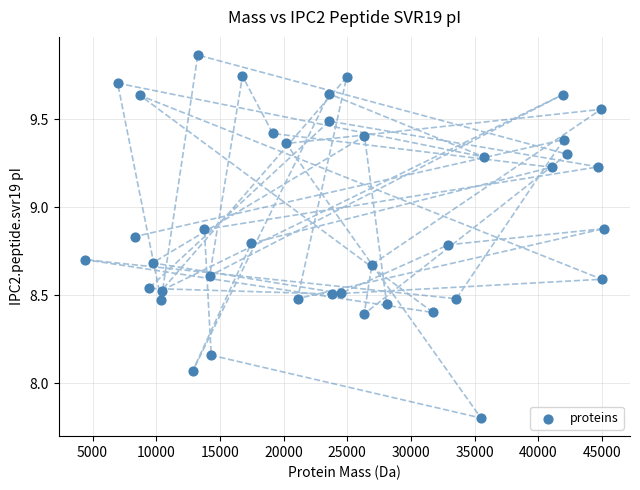

What is the range of Y values (max minus min)?

2.1